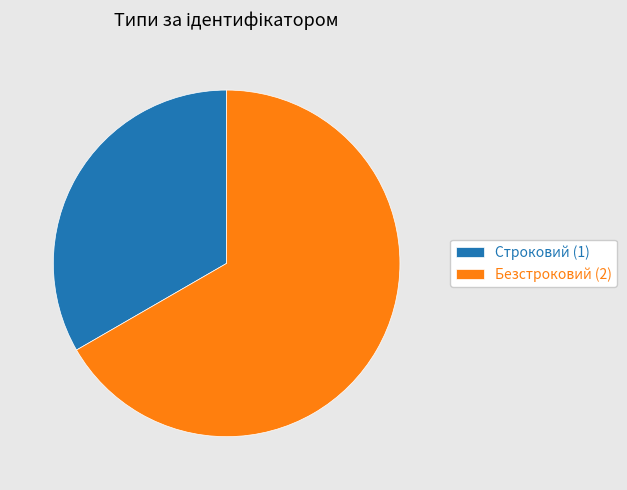

Is Безстроковий the majority of the pie?

Yes